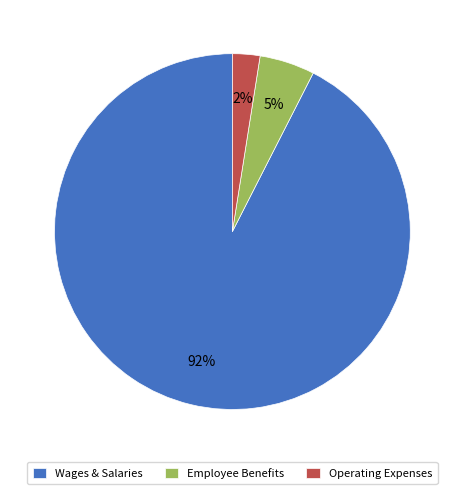

What percentage is the Employee Benefits slice, to the nearest percent?

5%